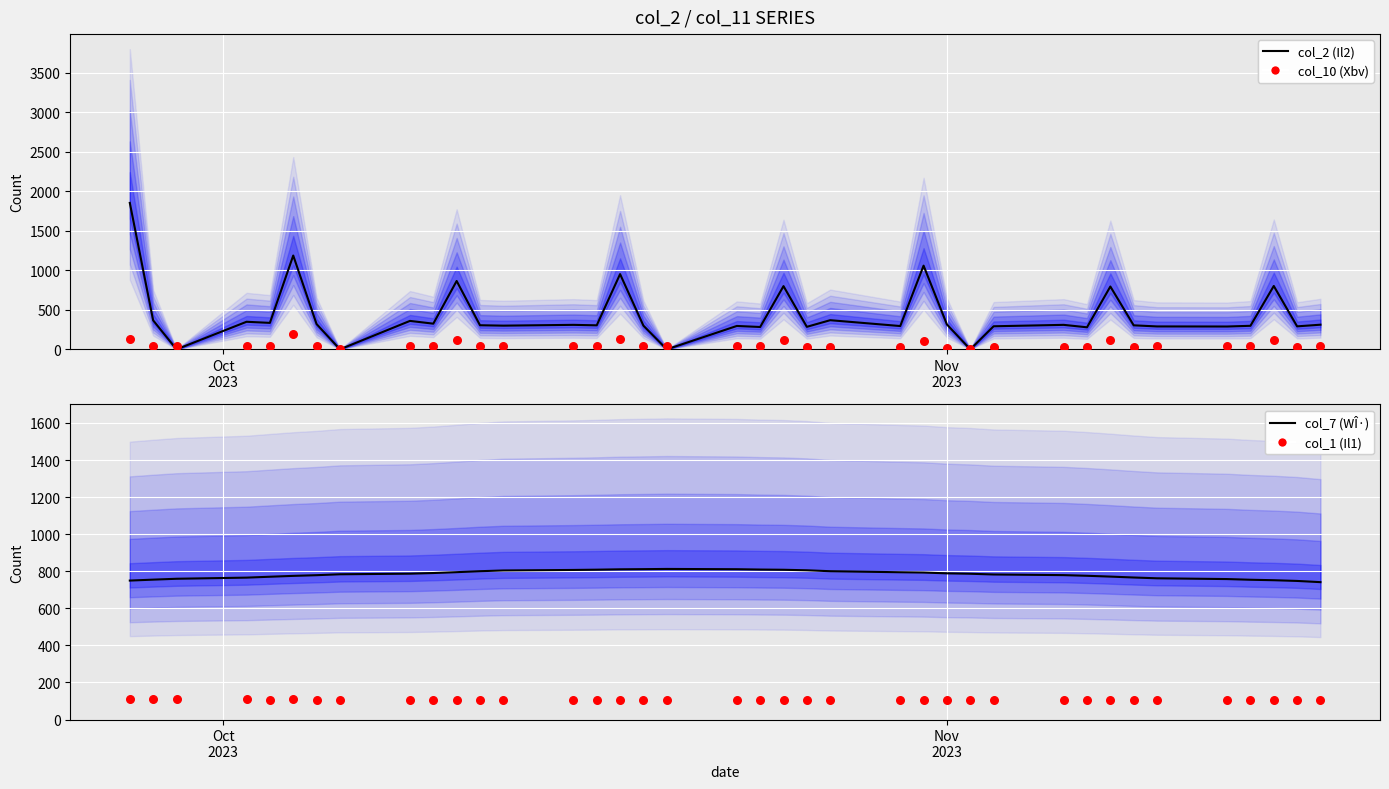

Which series reaches the maximum Y coordinate?

col_2 (price)